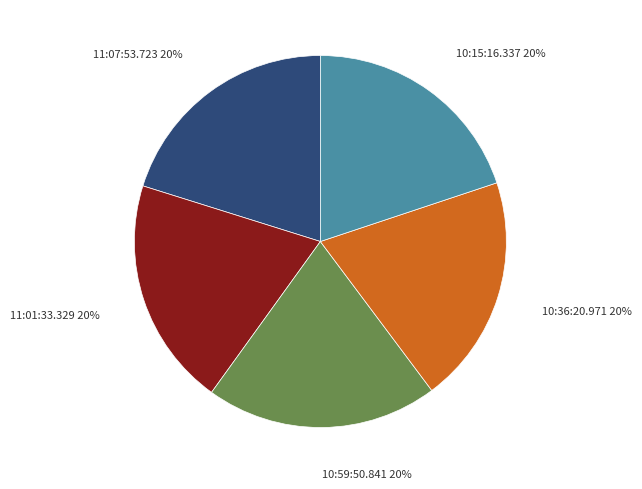

Does any single category account for the majority?

No